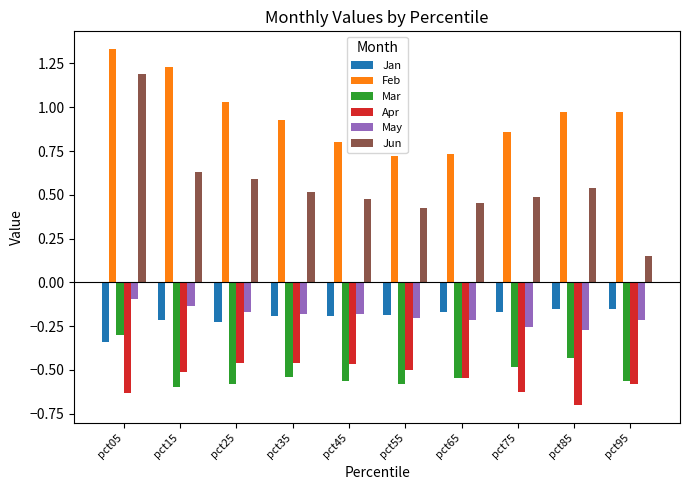

The value of Feb at pct45 is 0.8. True or false?

True